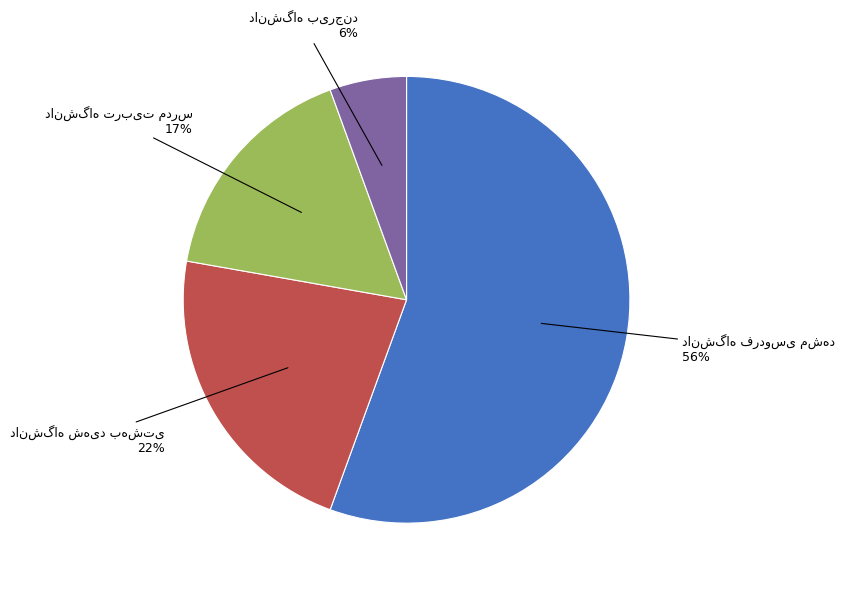

Is there any slice that represents more than half of the pie?

Yes